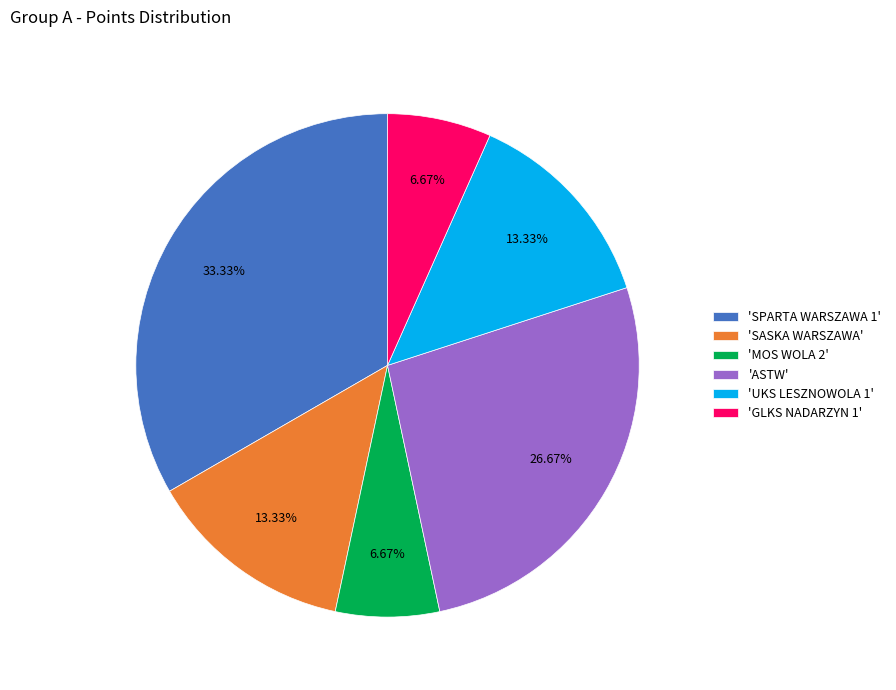

How many segments does this pie chart have?

6